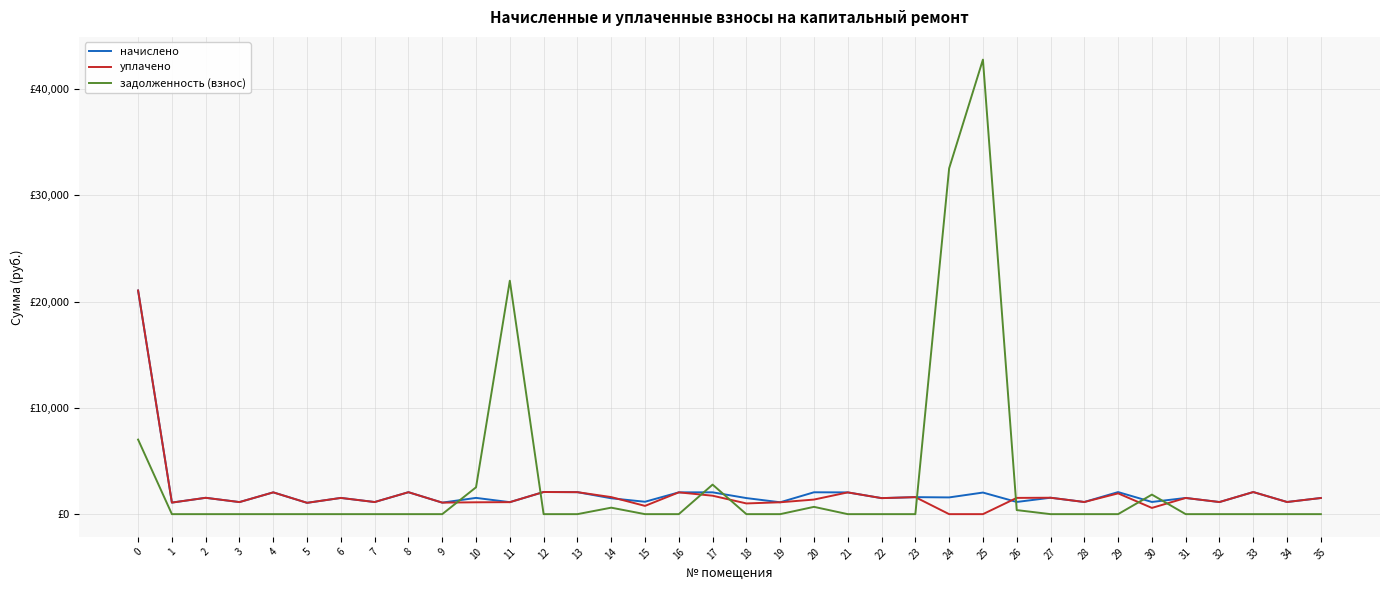

The начислено series shows 1581.4 at 32. True or false?

False